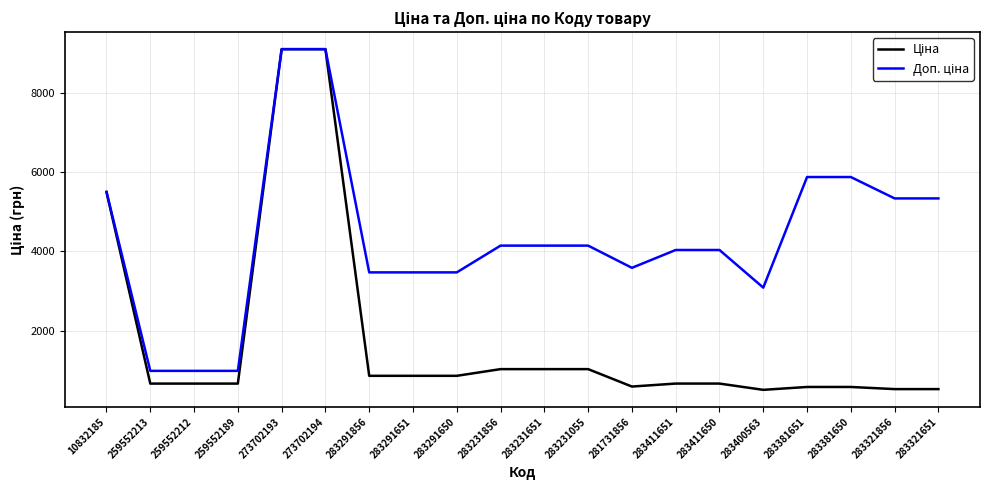

What is the minimum value shown in the chart?

514.7